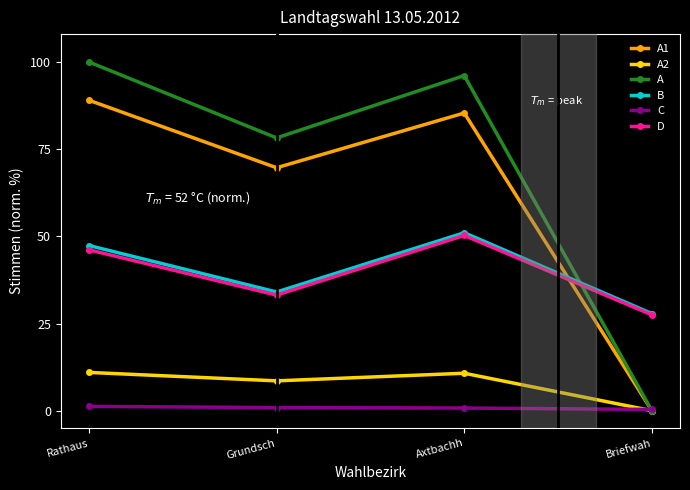

What is the difference between the B values at Axtbachh and Briefwah?

23.2